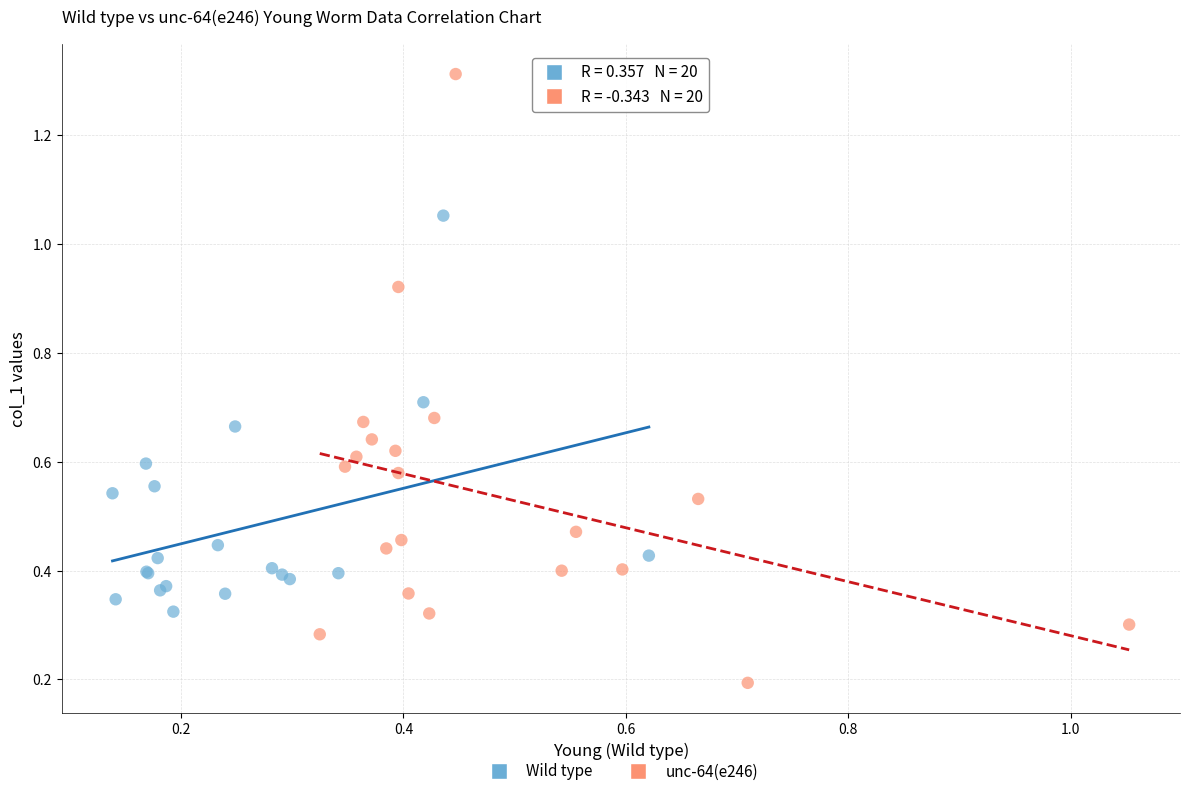

What are all the series names shown in the legend?

Wild type, unc-64(e246)